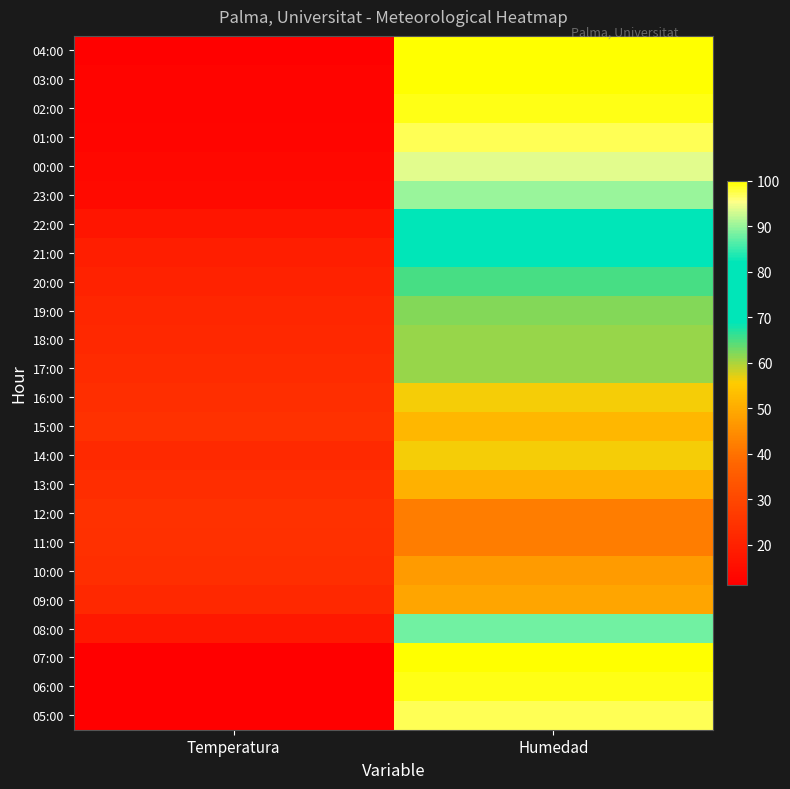

Reading right to left, list all the values displayed in this chart.

04:00: Humedad=100.0	Temperatura=11.7
03:00: Humedad=100.0	Temperatura=12.3
02:00: Humedad=99.0	Temperatura=12.5
01:00: Humedad=97.0	Temperatura=12.9
00:00: Humedad=94.0	Temperatura=13.6
23:00: Humedad=90.0	Temperatura=14.3
22:00: Humedad=78.0	Temperatura=17.0
21:00: Humedad=70.0	Temperatura=19.4
20:00: Humedad=65.0	Temperatura=20.4
19:00: Humedad=62.0	Temperatura=21.4
18:00: Humedad=61.0	Temperatura=21.8
17:00: Humedad=61.0	Temperatura=22.8
16:00: Humedad=56.0	Temperatura=23.4
15:00: Humedad=52.0	Temperatura=24.2
14:00: Humedad=56.0	Temperatura=22.2
13:00: Humedad=51.0	Temperatura=23.0
12:00: Humedad=42.0	Temperatura=24.1
11:00: Humedad=42.0	Temperatura=24.0
10:00: Humedad=47.0	Temperatura=23.4
09:00: Humedad=49.0	Temperatura=21.9
08:00: Humedad=88.0	Temperatura=17.7
07:00: Humedad=100.0	Temperatura=11.3
06:00: Humedad=99.0	Temperatura=11.2
05:00: Humedad=97.0	Temperatura=11.2